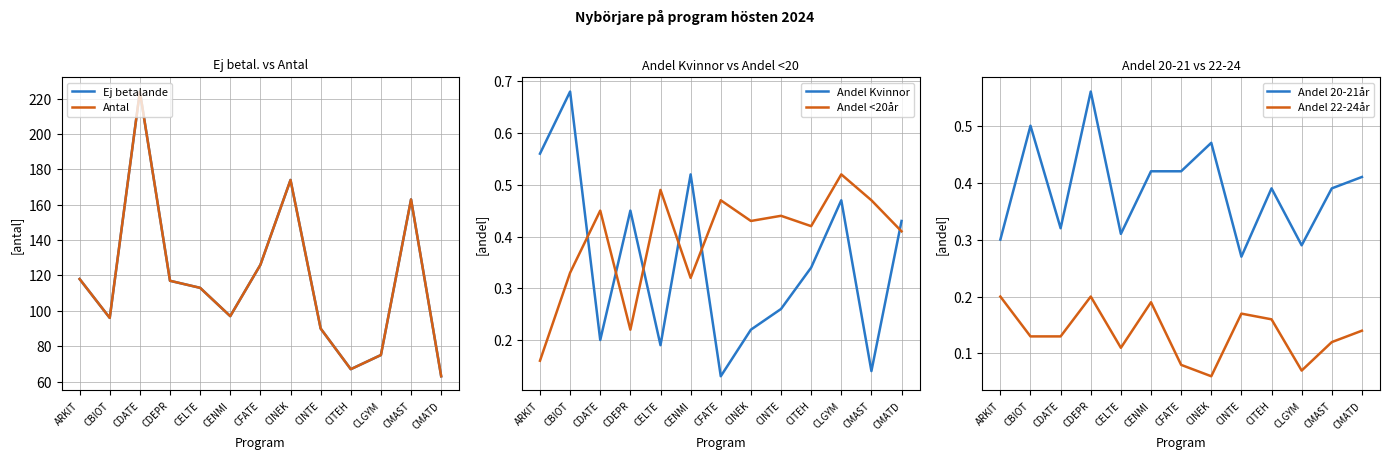

How many lines are shown in the chart?

6